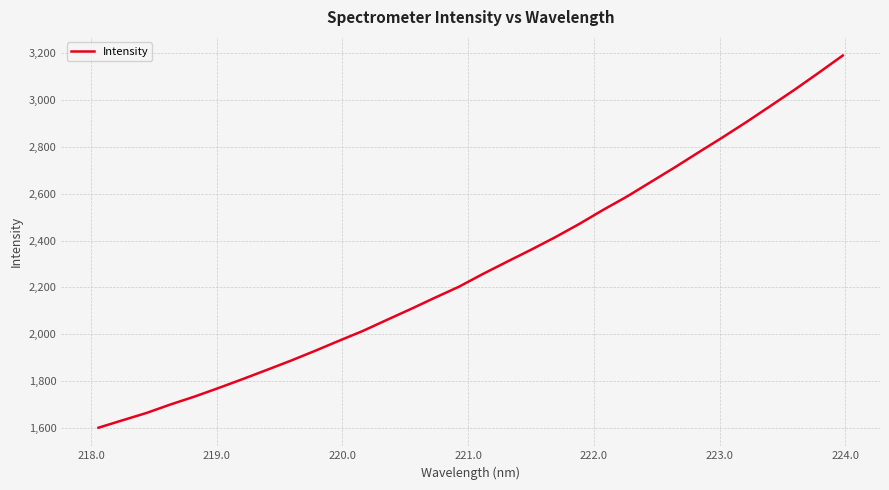

What is the maximum value shown in the chart?

3190.1